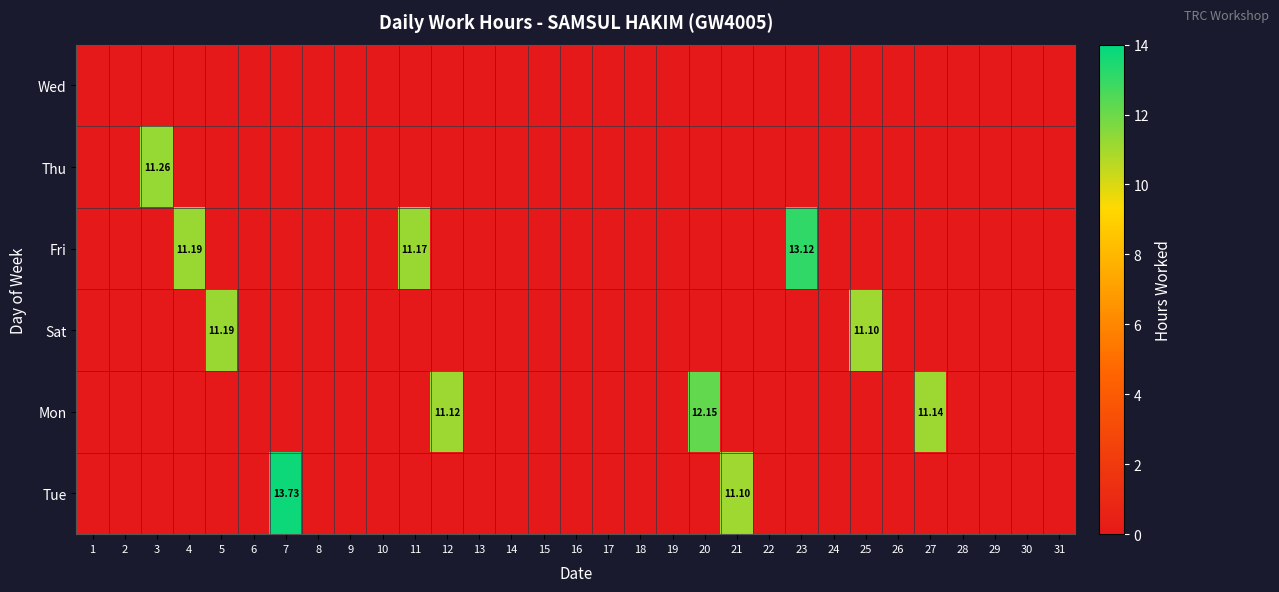

At how many categories does at least one series exceed 8?

11